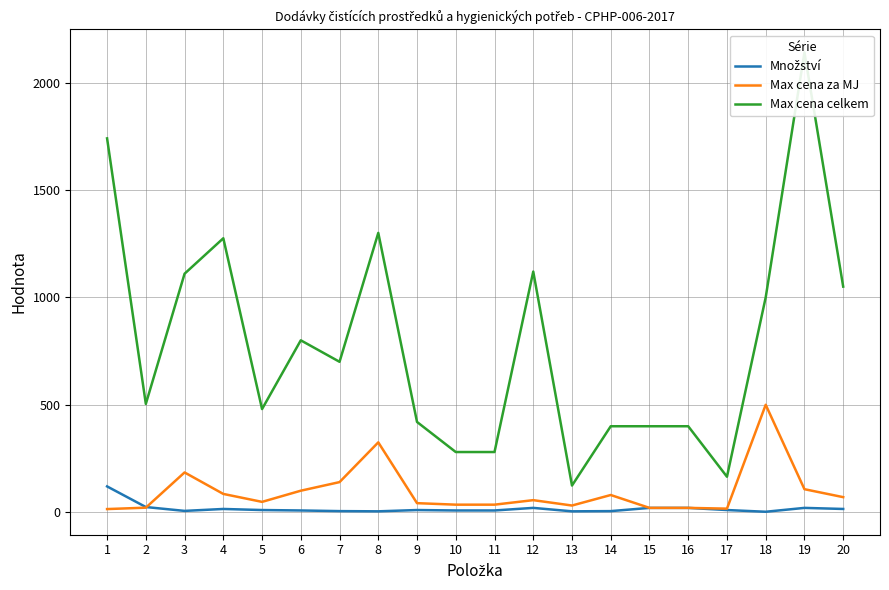

True or false: Max cena za MJ has more than 0 interior local peaks.

True